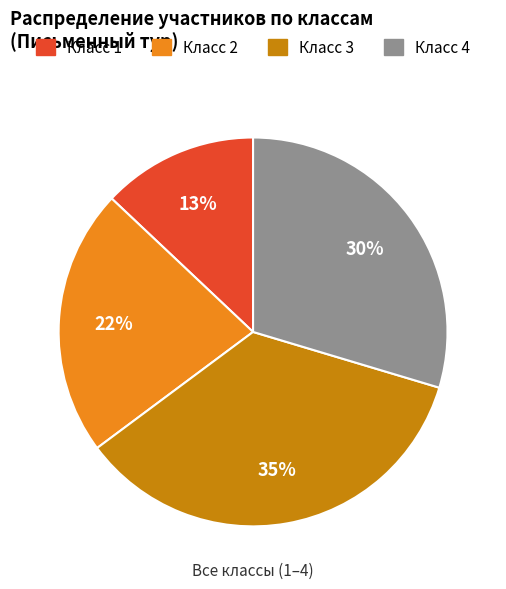

Is there any slice that represents more than half of the pie?

No